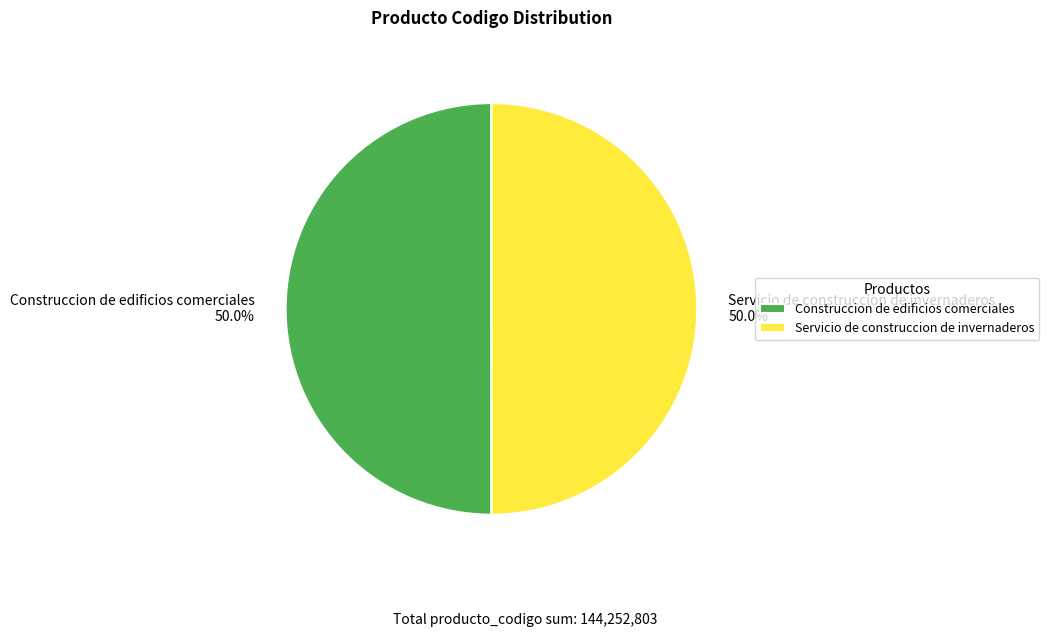

To the nearest percent, what is the average slice percentage?

50%